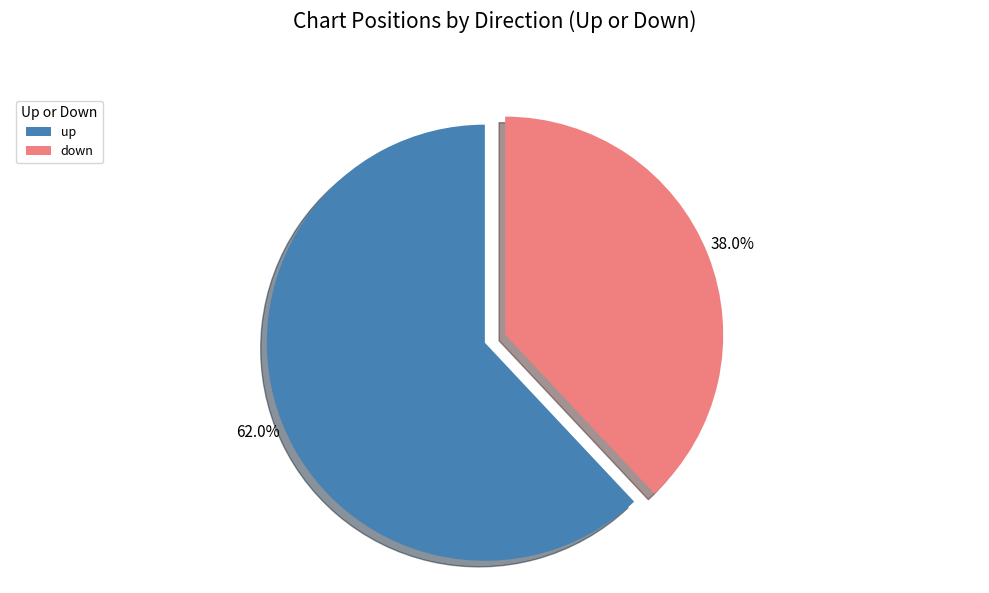

To the nearest percent, what is the combined percentage of up and down?

100%